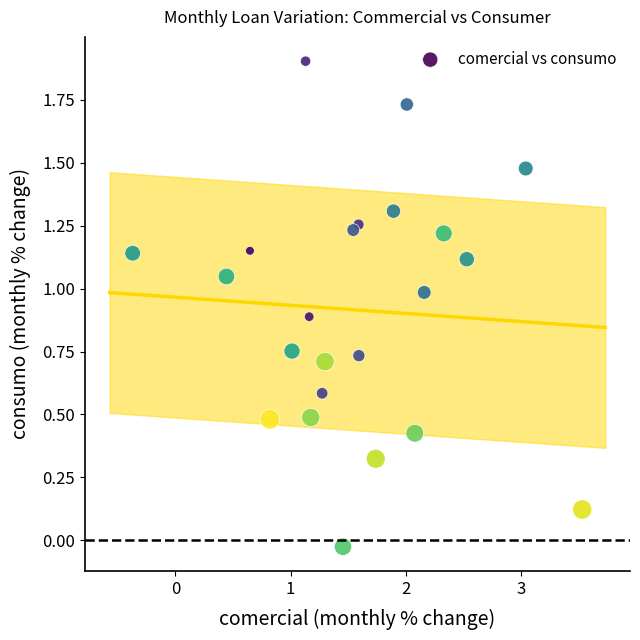

What is the range of Y values (max minus min)?

1.9